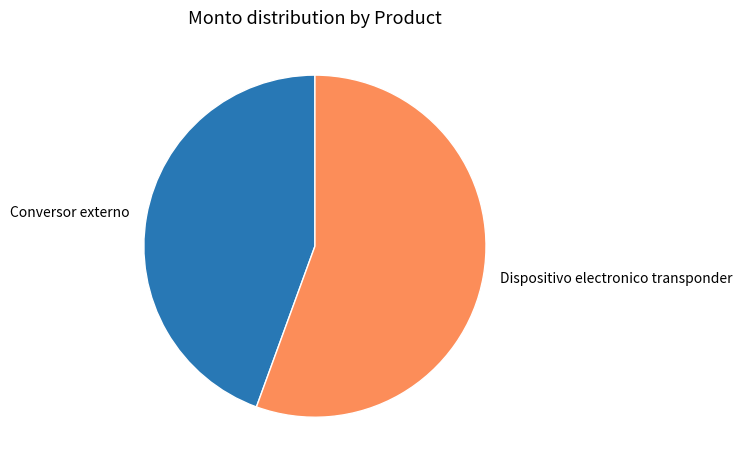

Rank the categories by value from lowest to highest.

Conversor externo, Dispositivo electronico transponder